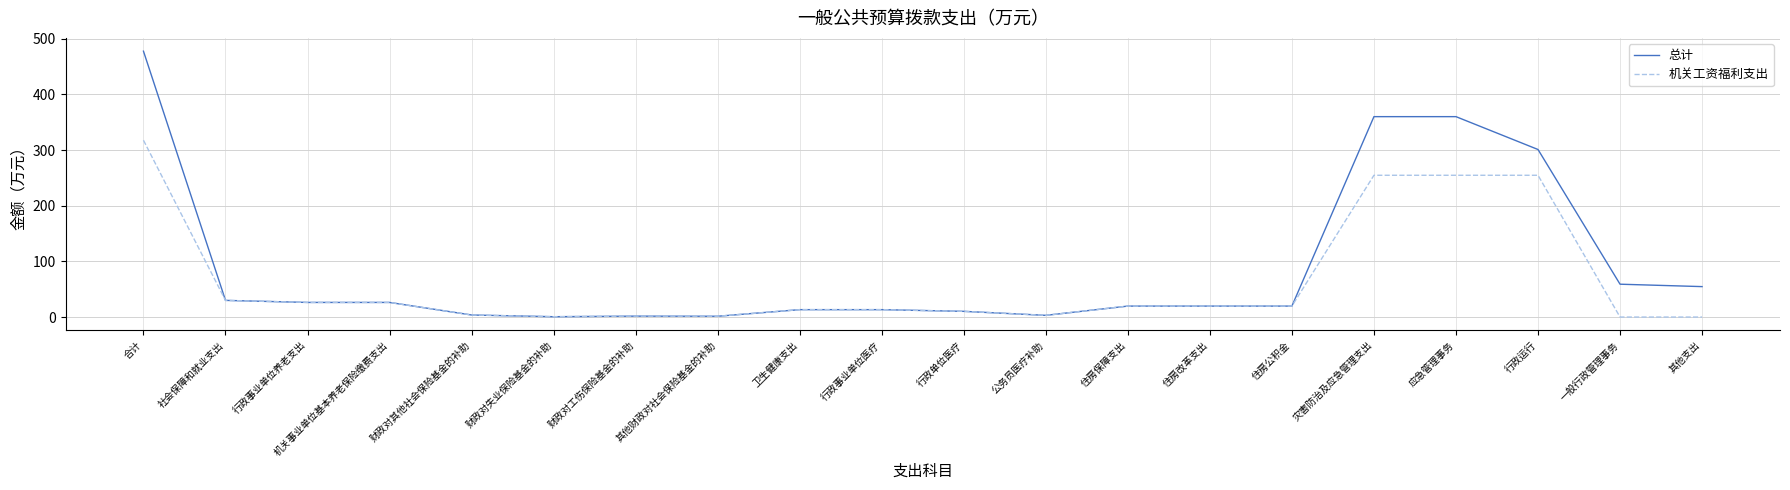

What position from the right is 合计?

20